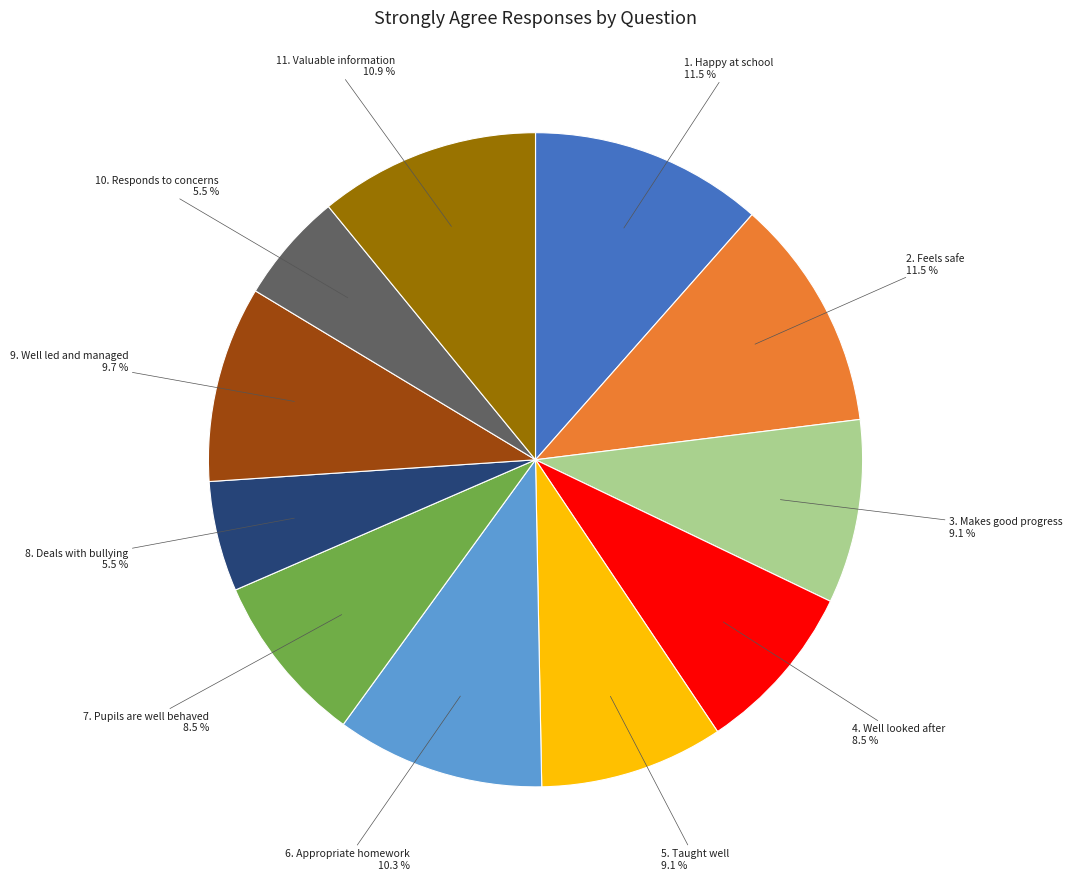

Is there a majority slice in this chart?

No